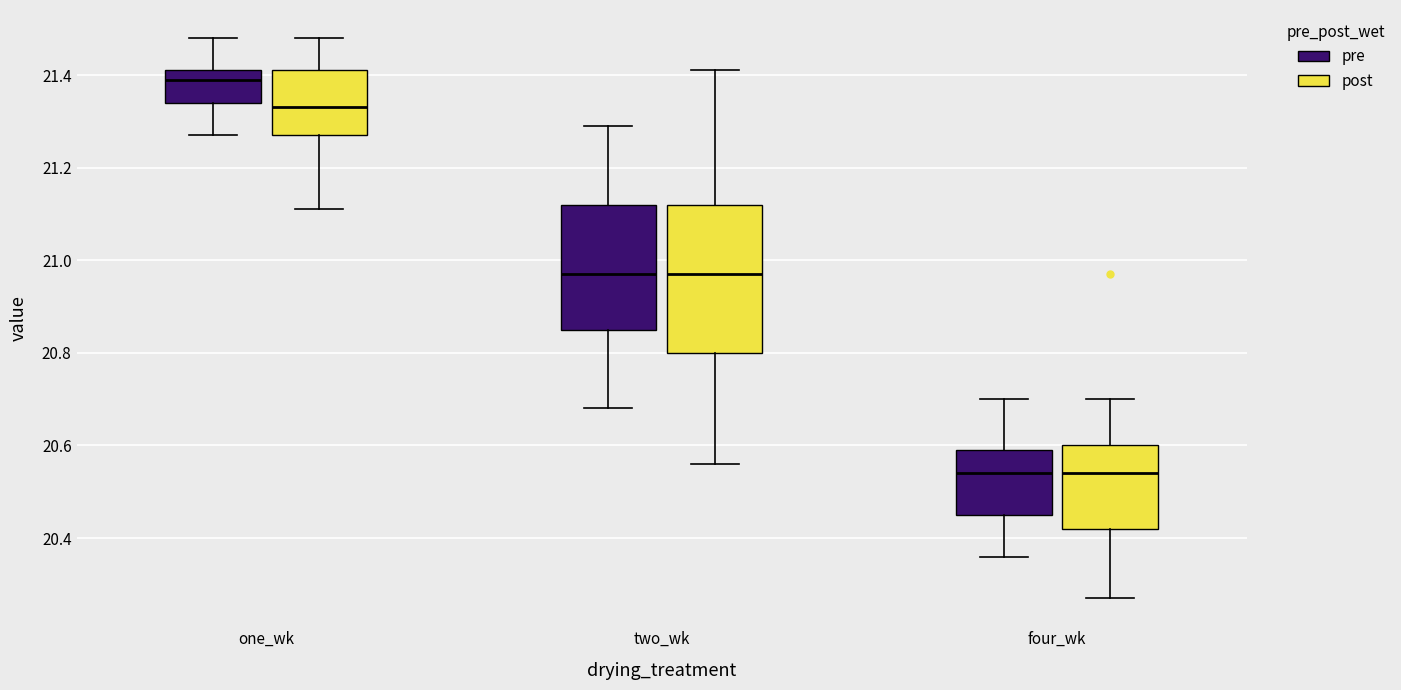

Reading left to right, read every box against the y-axis: the position of its median line, the range the box covers, and the ends of its whiskers. The values are not printed on the chart, so give them approximately, as read against the axis.

one_wk (pre): median 21.40, box 21.34 to 21.42, whiskers 21.28 to 21.48
one_wk (post): median 21.34, box 21.28 to 21.42, whiskers 21.12 to 21.48
two_wk (pre): median 20.98, box 20.86 to 21.12, whiskers 20.68 to 21.30
two_wk (post): median 20.98, box 20.80 to 21.12, whiskers 20.56 to 21.42
four_wk (pre): median 20.54, box 20.46 to 20.60, whiskers 20.36 to 20.70
four_wk (post): median 20.54, box 20.42 to 20.60, whiskers 20.28 to 20.70